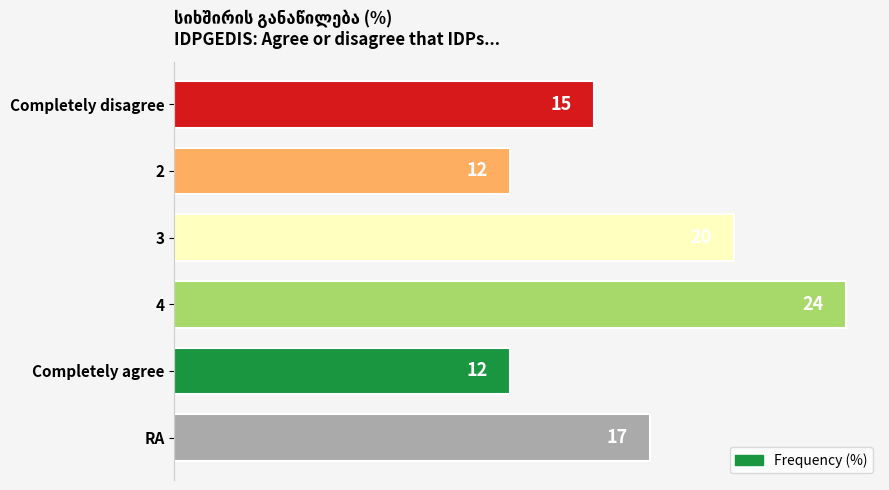

What is the label of the 4th bar from the top?

4